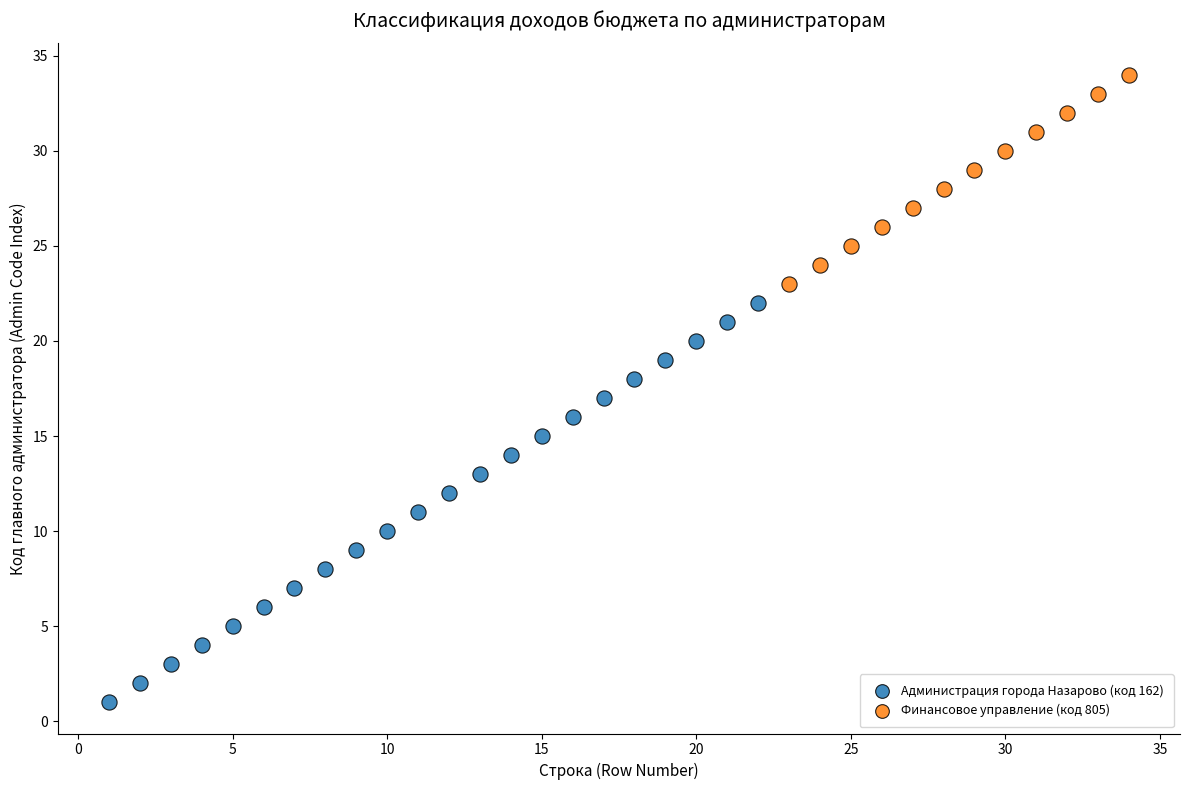

Which series contains the highest Y value?

Финансовое управление (код 805)